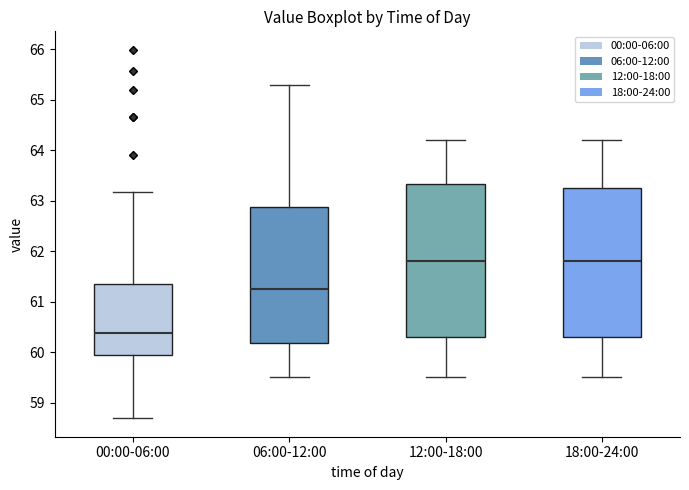

Reading left to right, read every box against the y-axis: the position of its median line, the range the box covers, and the ends of its whiskers. The values are not printed on the chart, so give them approximately, as read against the axis.

00:00-06:00: median 60.4, box 59.9 to 61.4, whiskers 58.7 to 63.2
06:00-12:00: median 61.3, box 60.2 to 62.9, whiskers 59.5 to 65.3
12:00-18:00: median 61.8, box 60.3 to 63.3, whiskers 59.5 to 64.2
18:00-24:00: median 61.8, box 60.3 to 63.3, whiskers 59.5 to 64.2